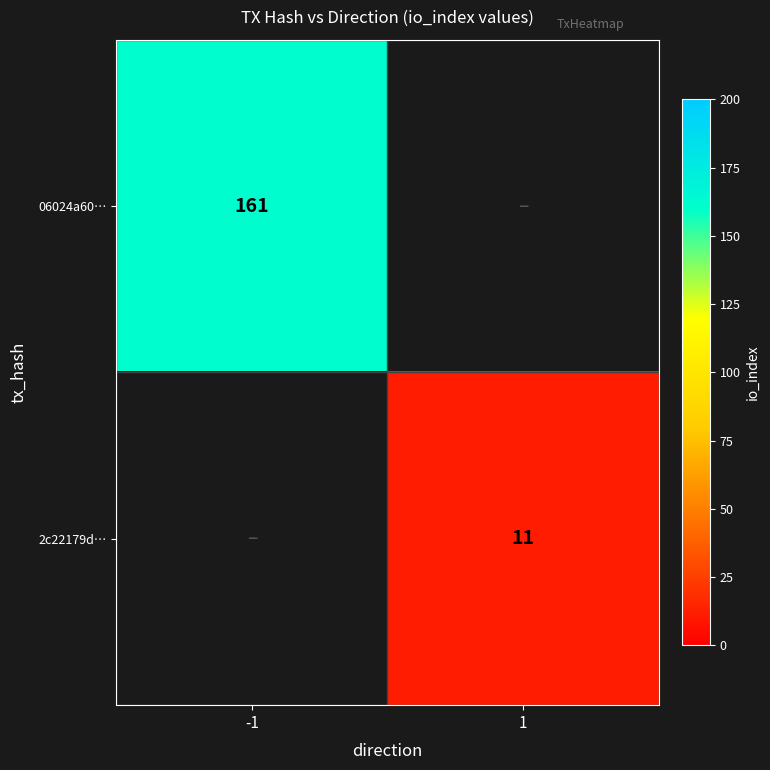

The value of 2c22179d… at 1 is 6. True or false?

False